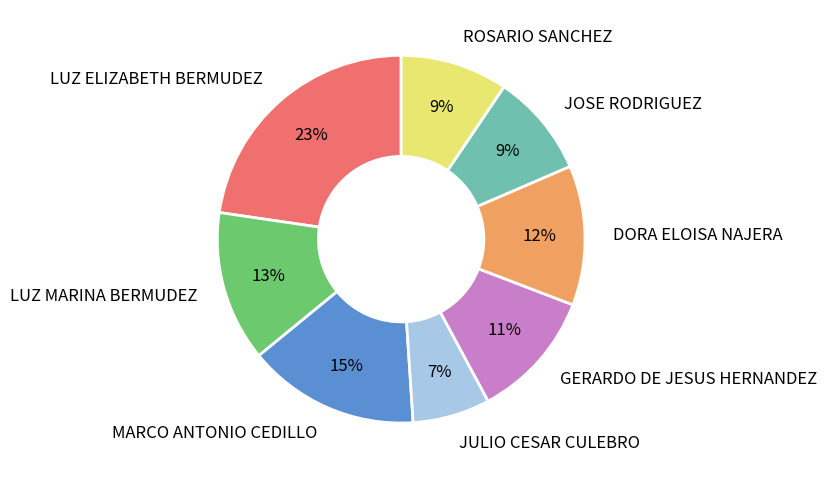

Which category has the smallest portion of the pie?

JULIO CESAR CULEBRO